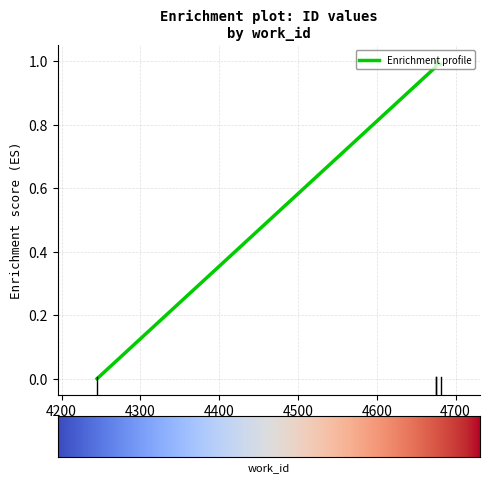

Which has a higher value, 4200 or 4400?

4400